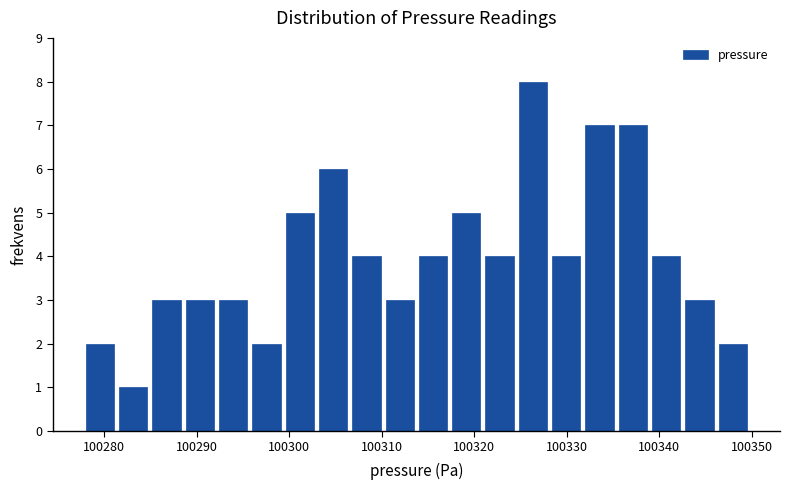

Read against the x-axis, roughly where is the centre of the tallest bar?

100326